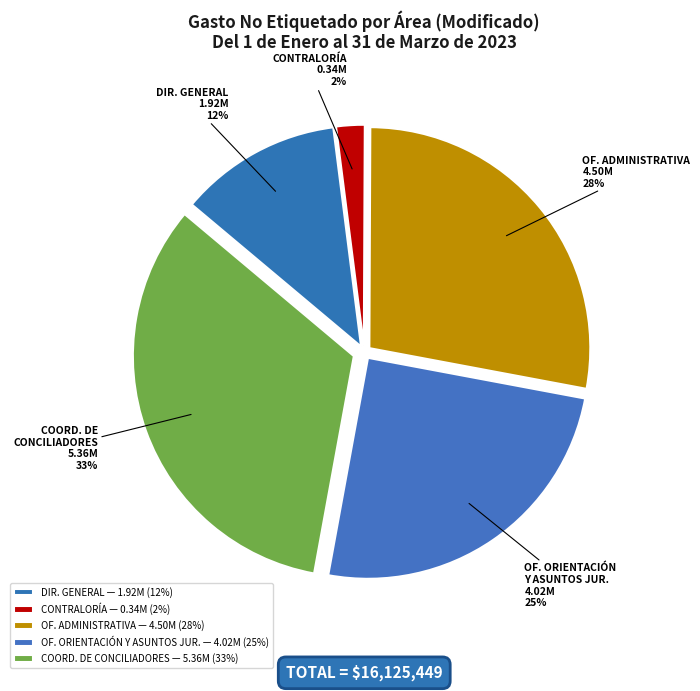

What is the largest slice in the pie chart?

COORDINACIÓN DE CONCILIADORES